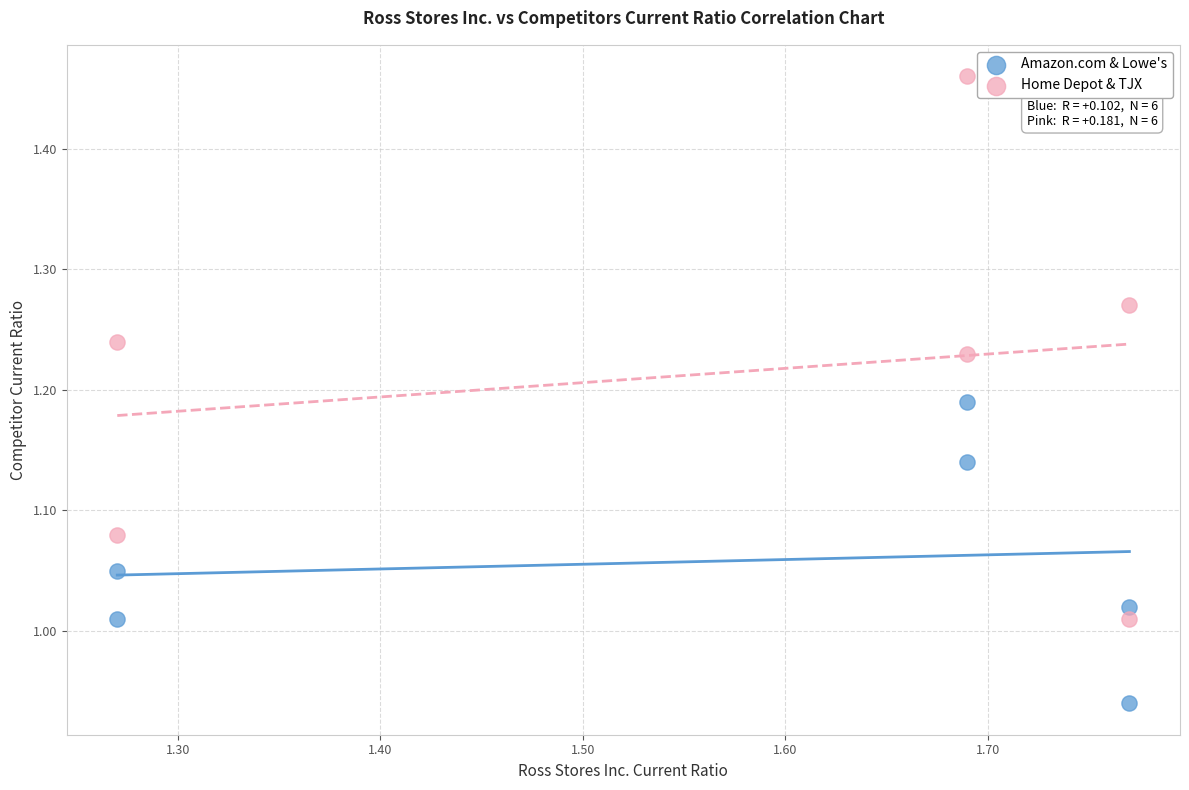

Which series reaches the maximum Y coordinate?

Home Depot & TJX